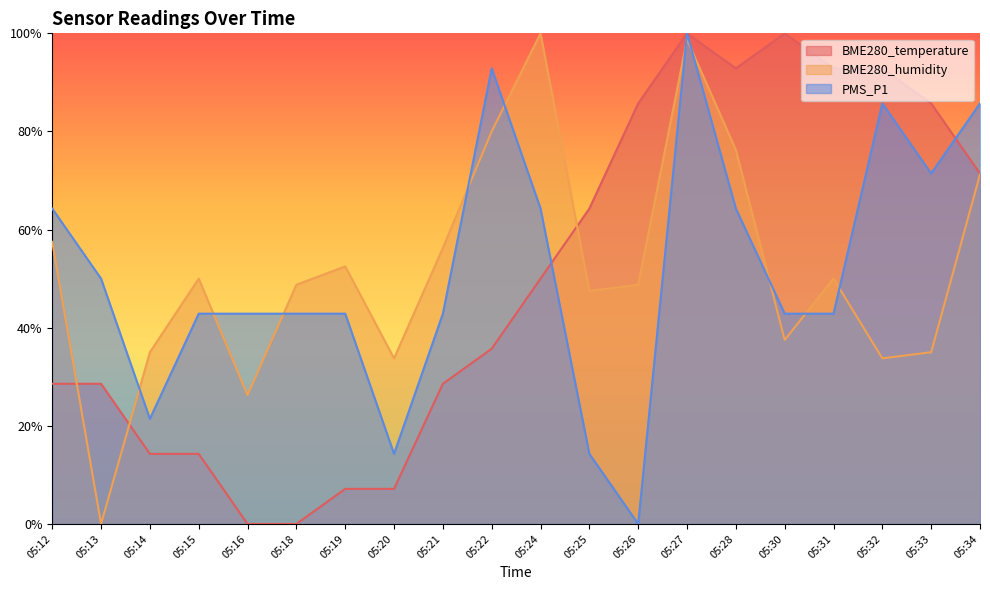

Is it true that BME280_humidity equals 19.7 at 05:20?

False